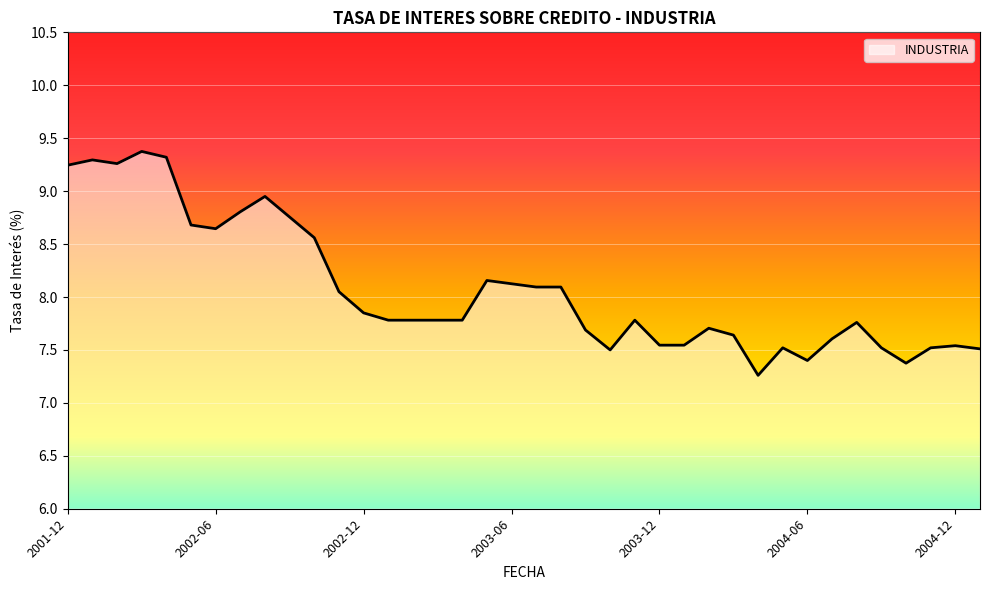

What is the maximum value shown in the chart?

9.4